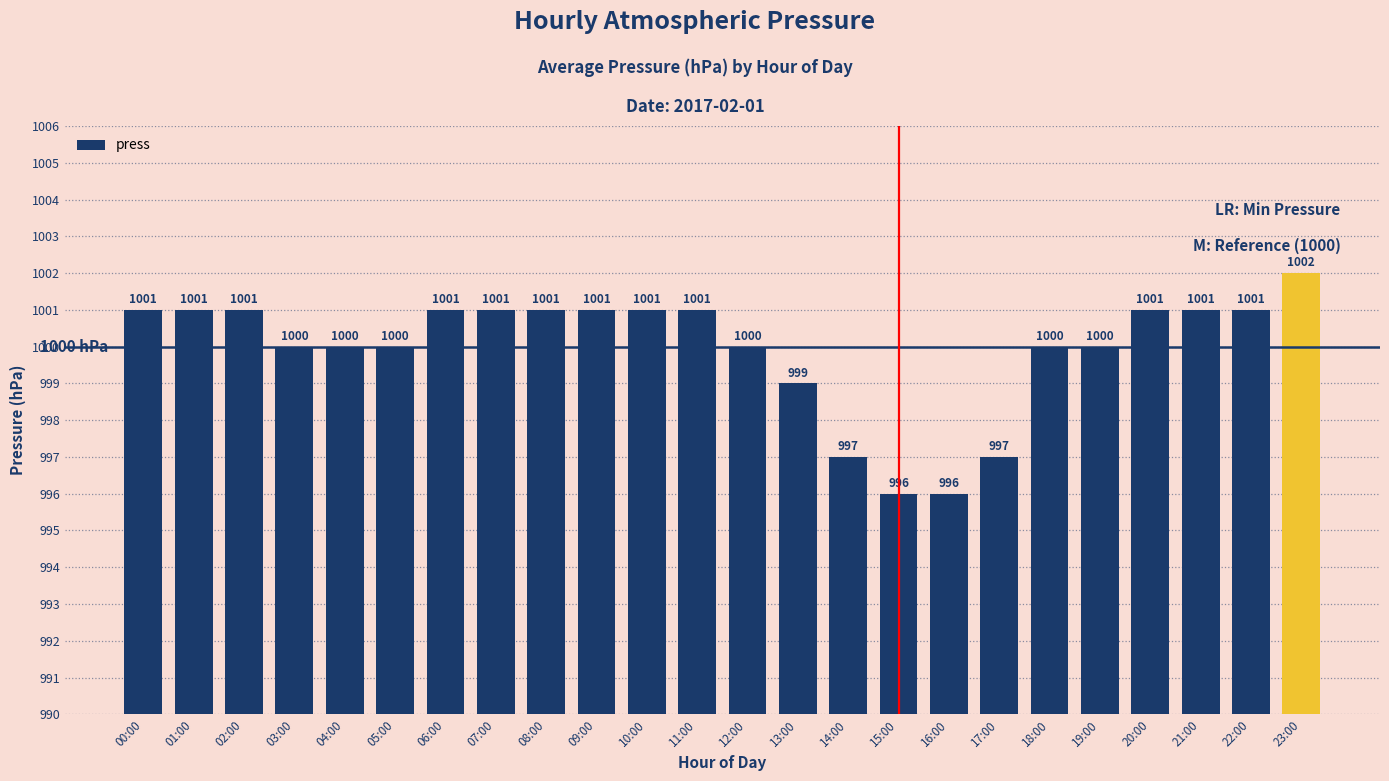

Between 23:00 and 14:00, which is larger?

23:00